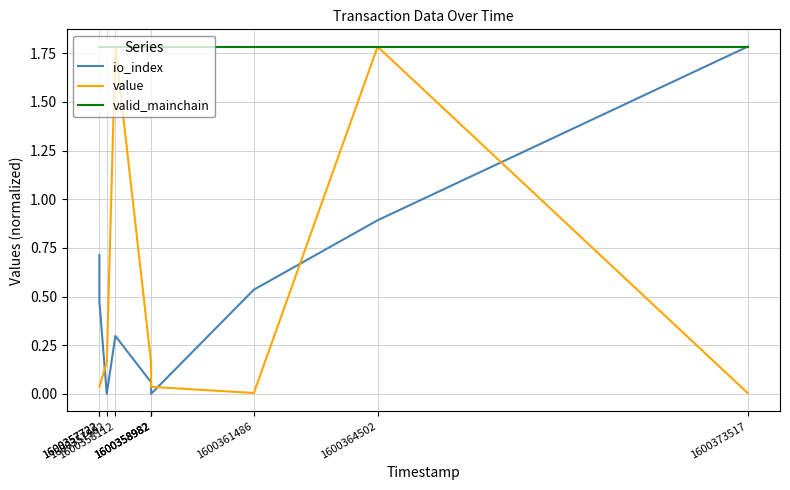

Does the chart have visible grid lines?

Yes